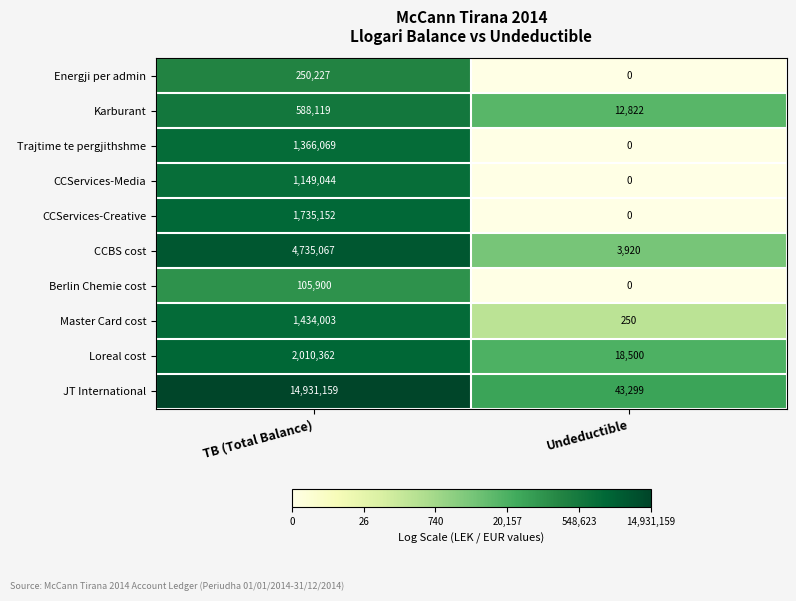

Rank the series at TB (Total Balance) from lowest to highest value.

Berlin Chemie cost, Energji per admin, Karburant, CCServices-Media, Trajtime te pergjithshme, Master Card cost, CCServices-Creative, Loreal cost, CCBS cost, JT International